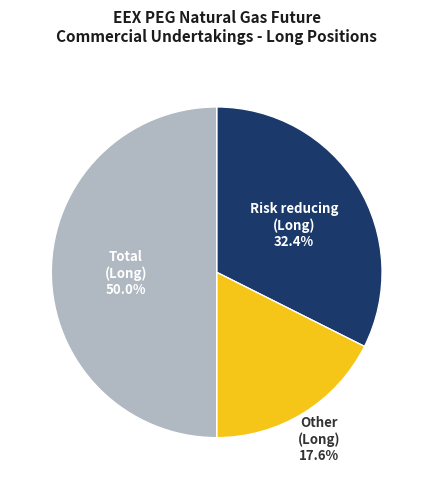

Combined, do Total (Long) and Risk reducing (Long) account for over 50%?

Yes